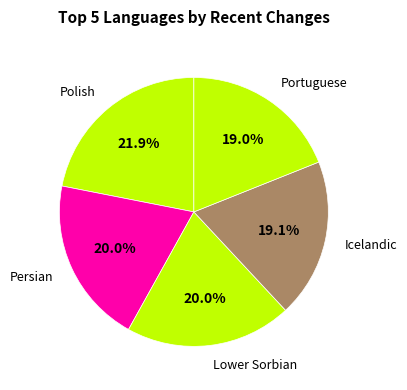

How many segments does this pie chart have?

5